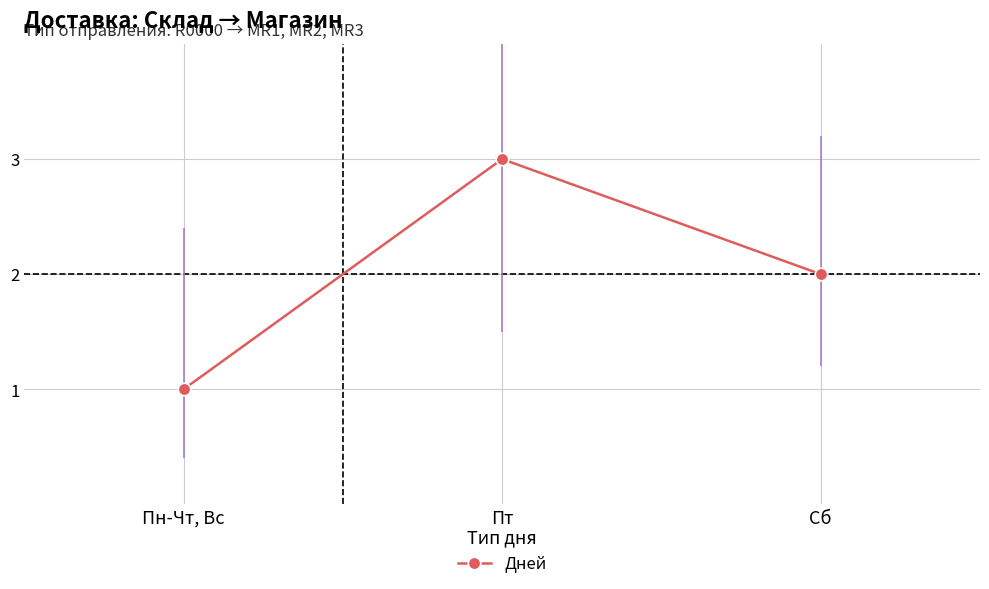

Is it true that the value at Сб is 1?

False